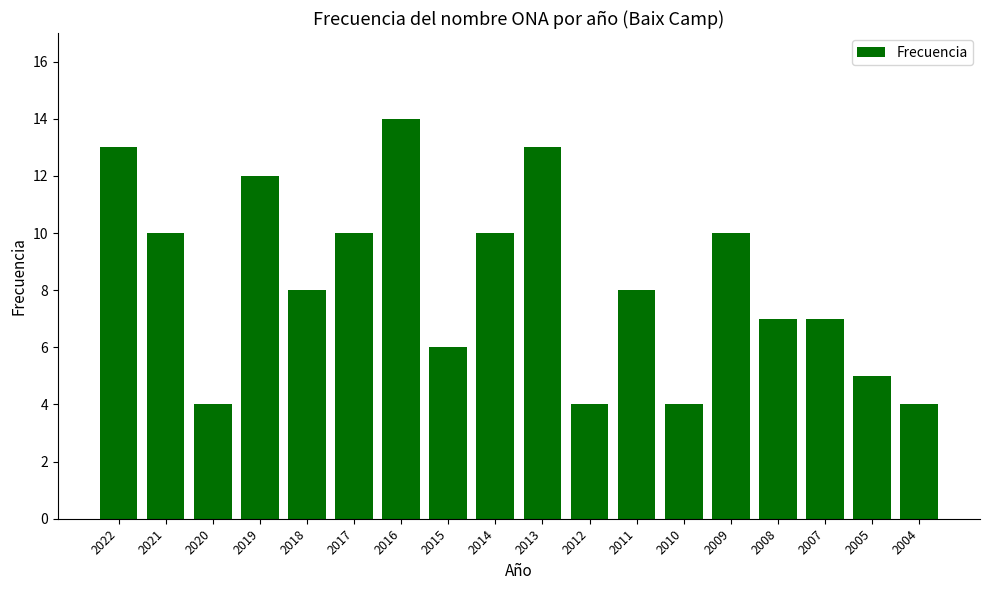

What is the difference between the values at 2021 and 2022?

3